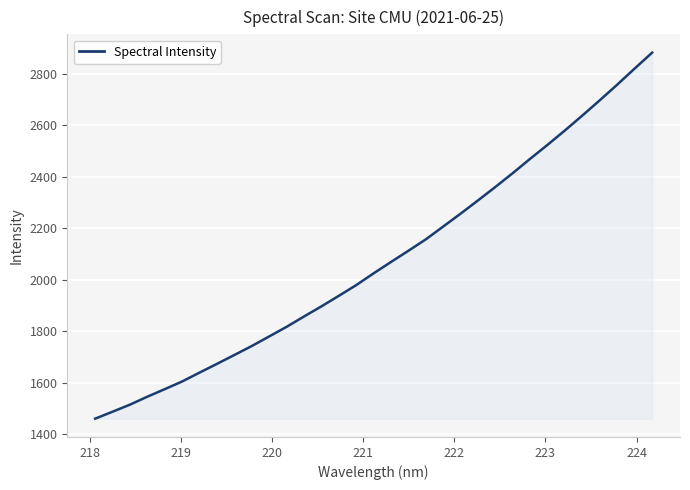

What is the smallest value displayed?

1459.8